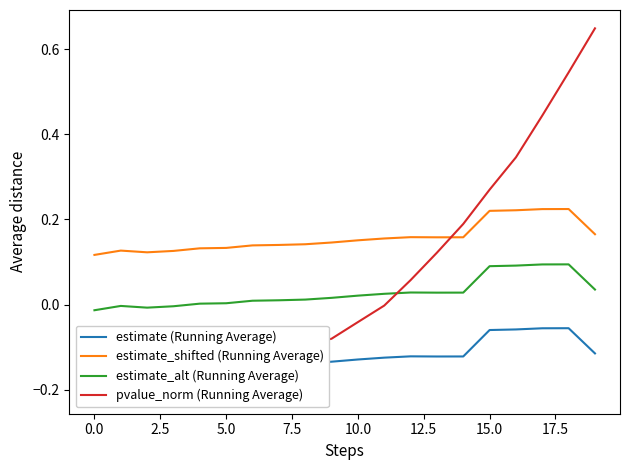

How many data points does each series have?

20